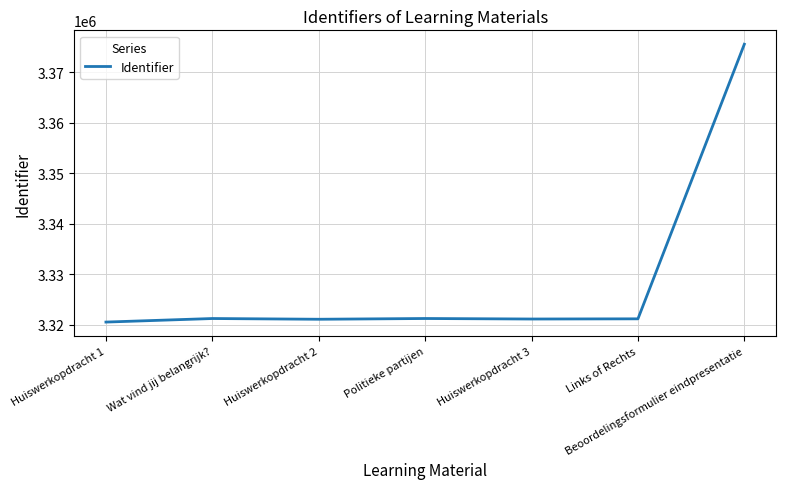

The value at Huiswerkopdracht 3 is 5739193. True or false?

False